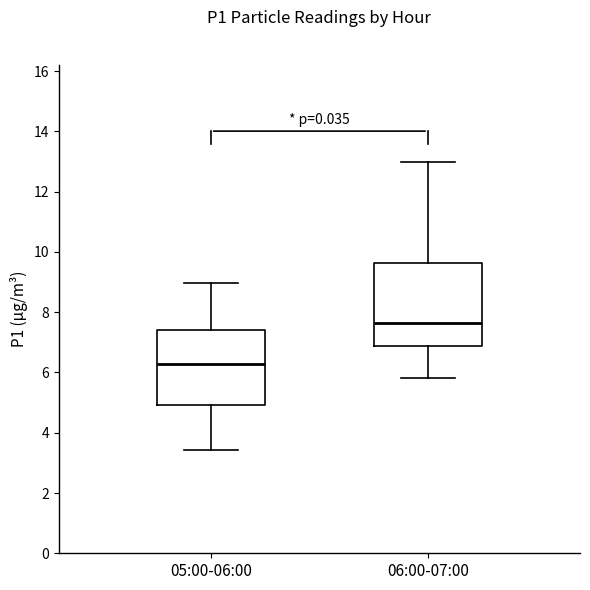

Reading left to right, read every box against the y-axis: the position of its median line, the range the box covers, and the ends of its whiskers. The values are not printed on the chart, so give them approximately, as read against the axis.

05:00-06:00: median 6.2, box 5.0 to 7.4, whiskers 3.4 to 9.0
06:00-07:00: median 7.6, box 6.8 to 9.6, whiskers 5.8 to 13.0